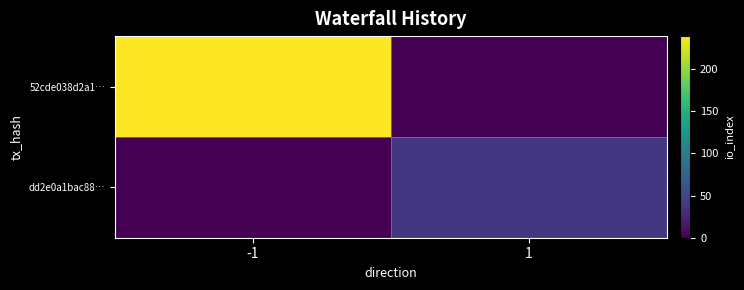

List the series in order of their overall mean, highest first.

52cde038d2a1…, dd2e0a1bac88…